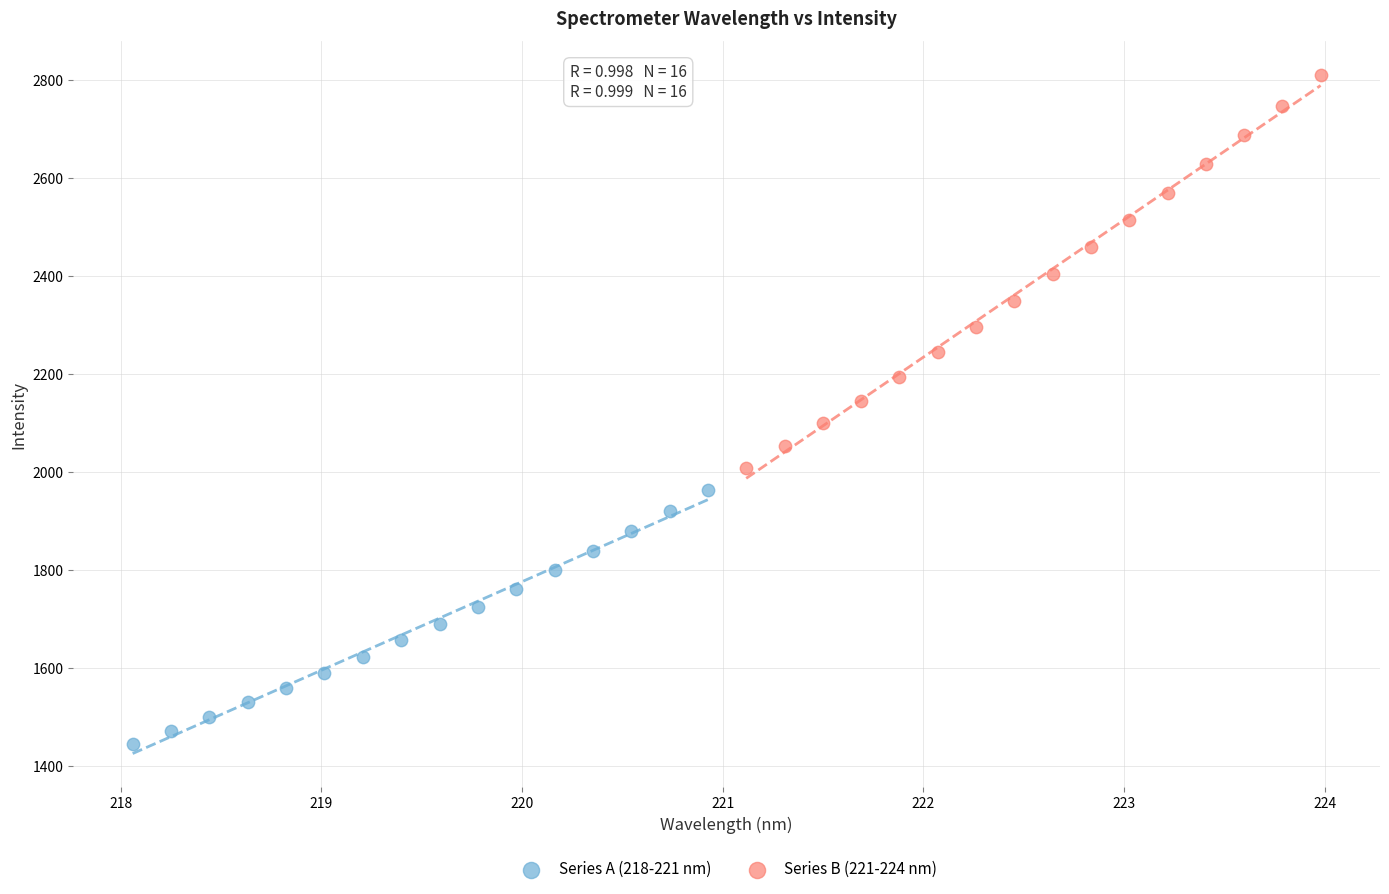

Which series reaches the minimum Y coordinate?

Series A (218-221 nm)